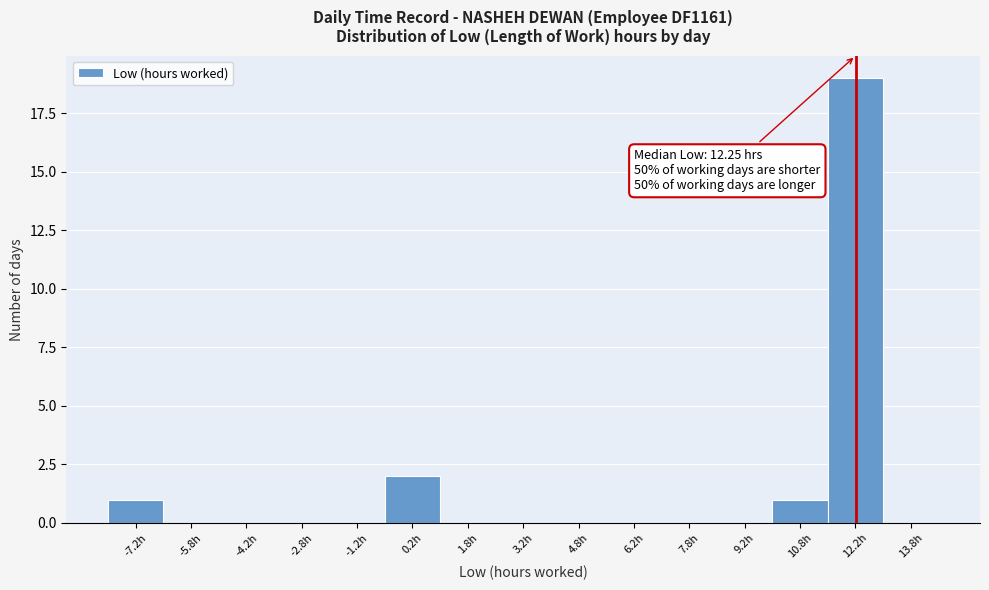

Which range on the x-axis has the tallest bar?

11.5 to 13.0